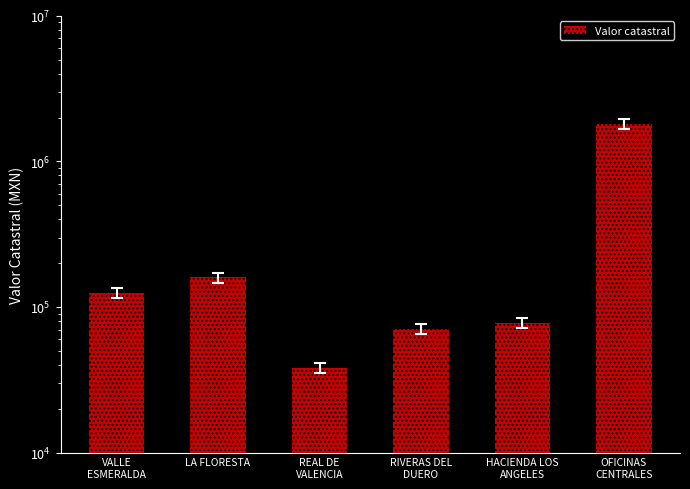

What is the change in value from LA FLORESTA to RIVERAS DEL
DUERO?

-88565.9